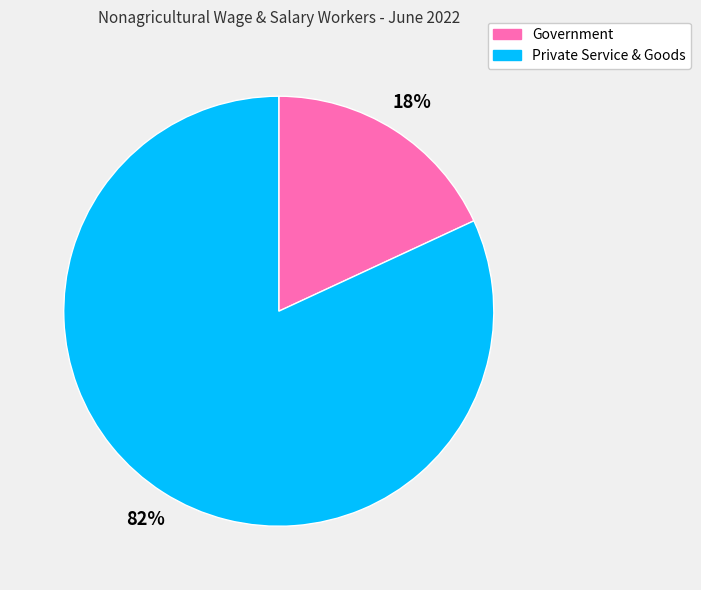

Rank the categories by value from lowest to highest.

Government, Private Service & Goods